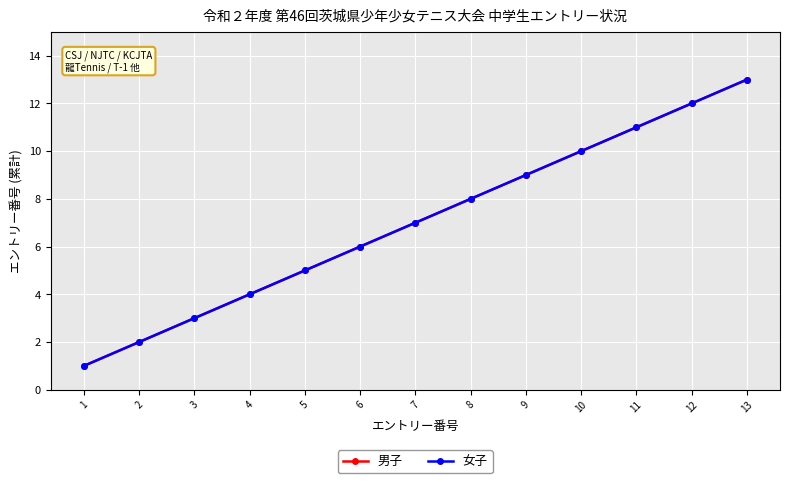

True or false: 男子 and 女子 intersect in this chart.

False